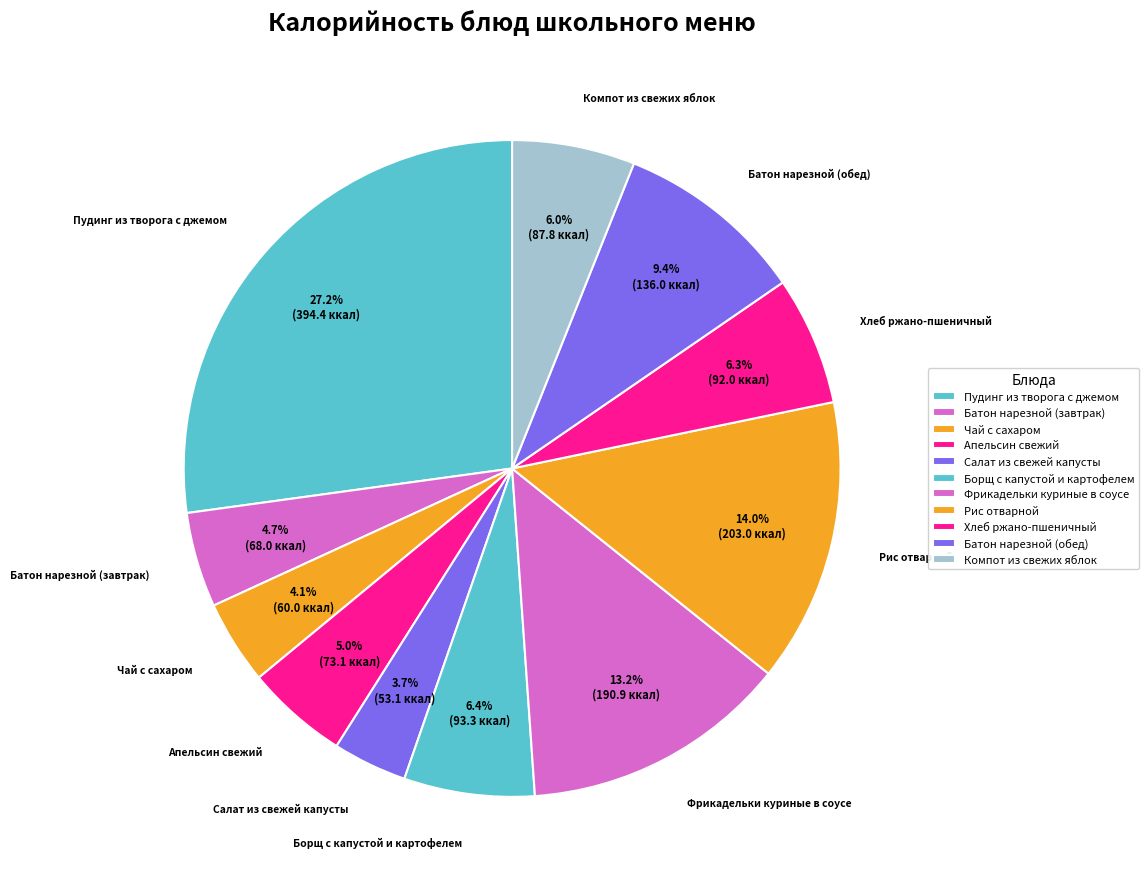

How many segments does this pie chart have?

11